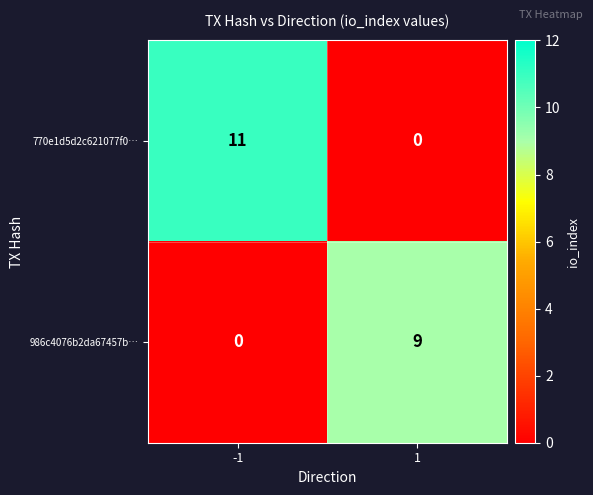

Is it true that 770e1d5d2c621077f0… equals -6 at 1?

False